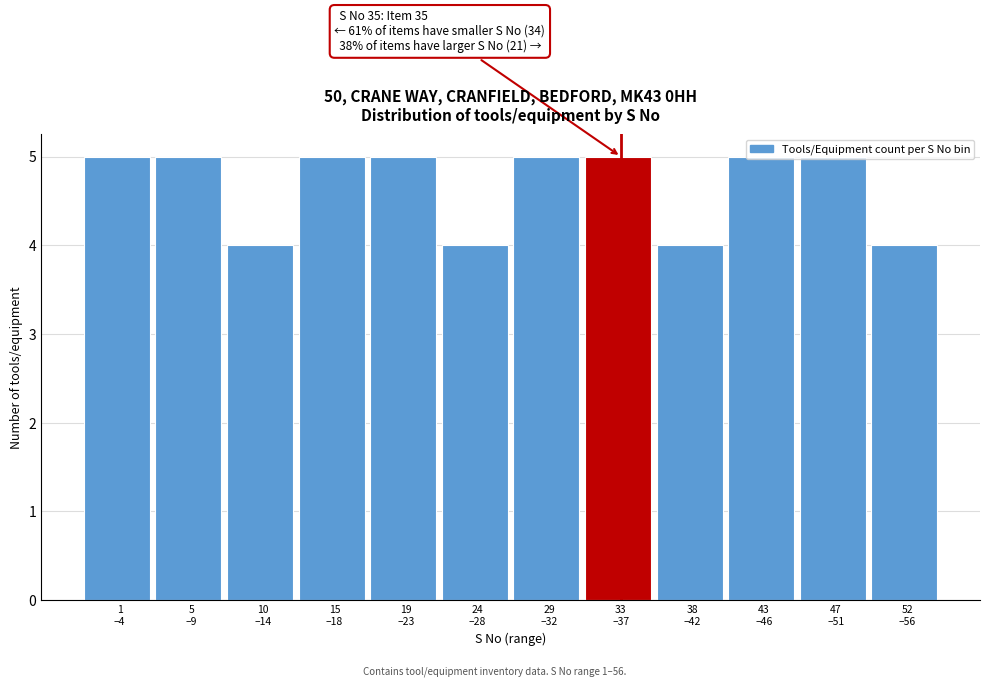

What is the average value?

5